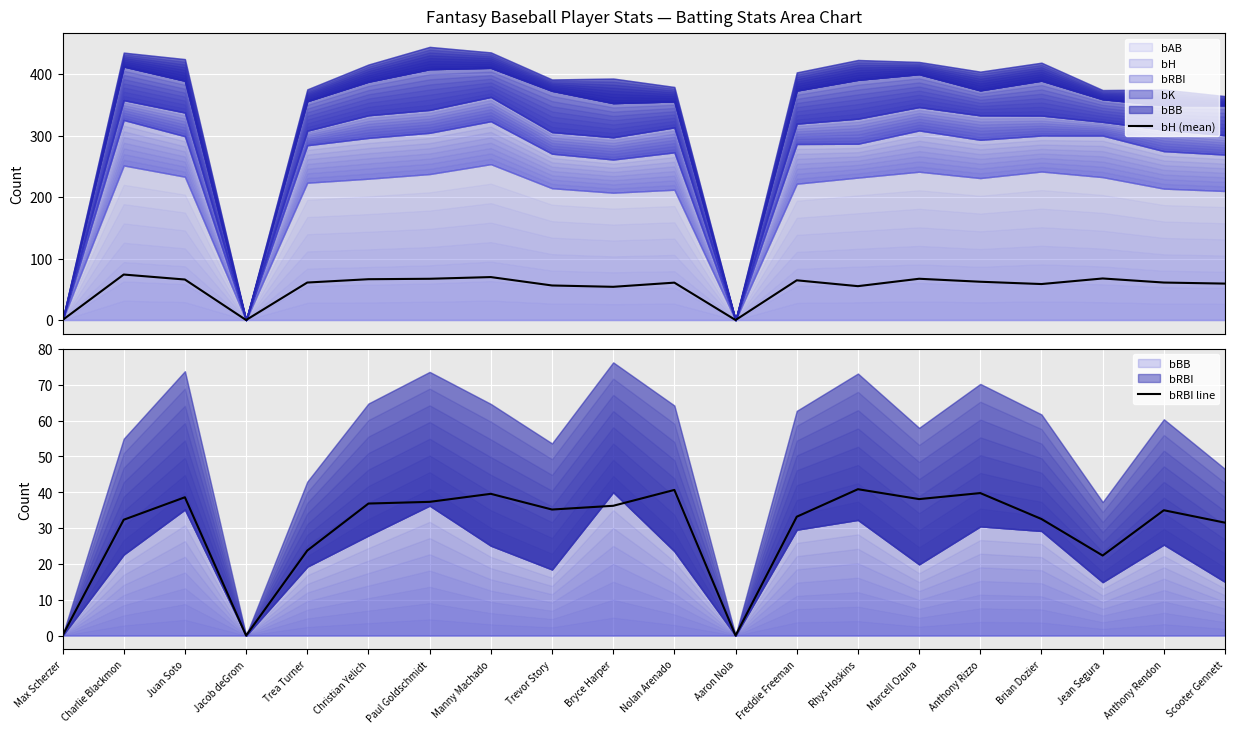

What position from the right is Juan Soto?

18